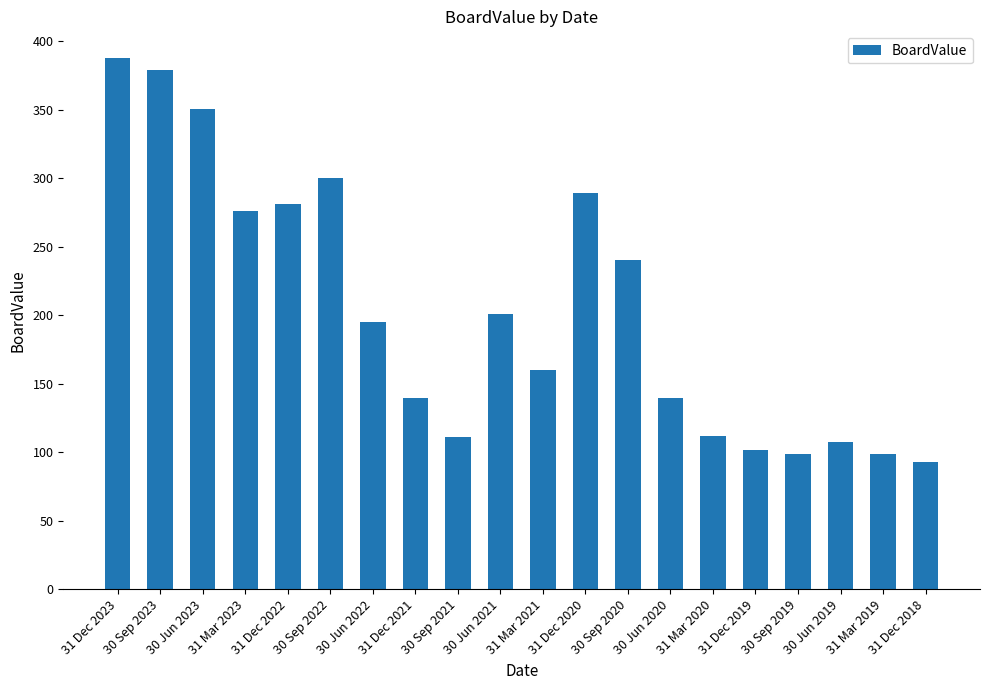

What is the smallest value displayed?

93.0